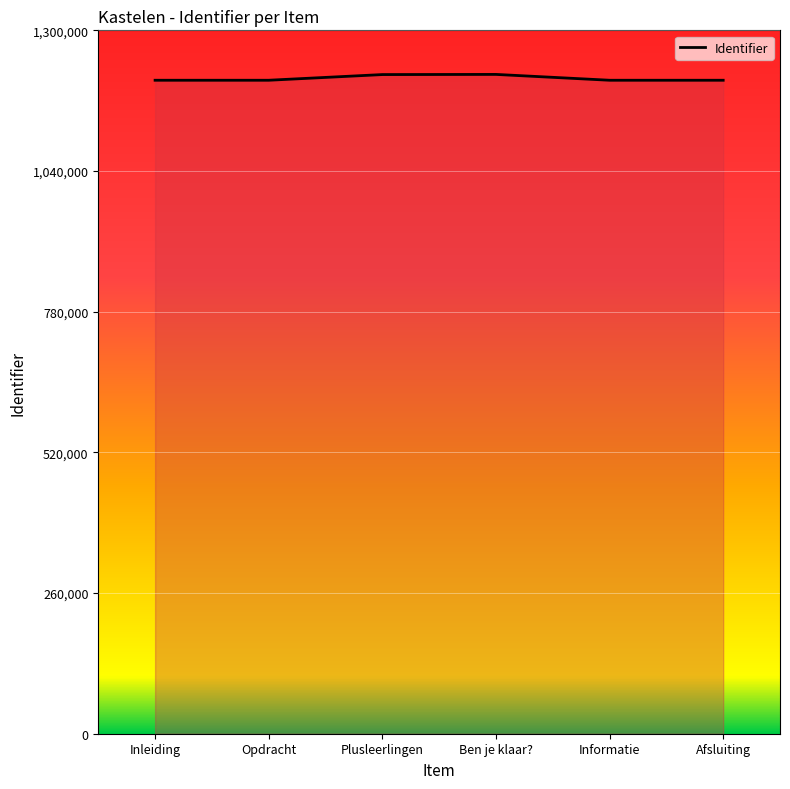

Does the chart display data point markers on the line(s)?

No